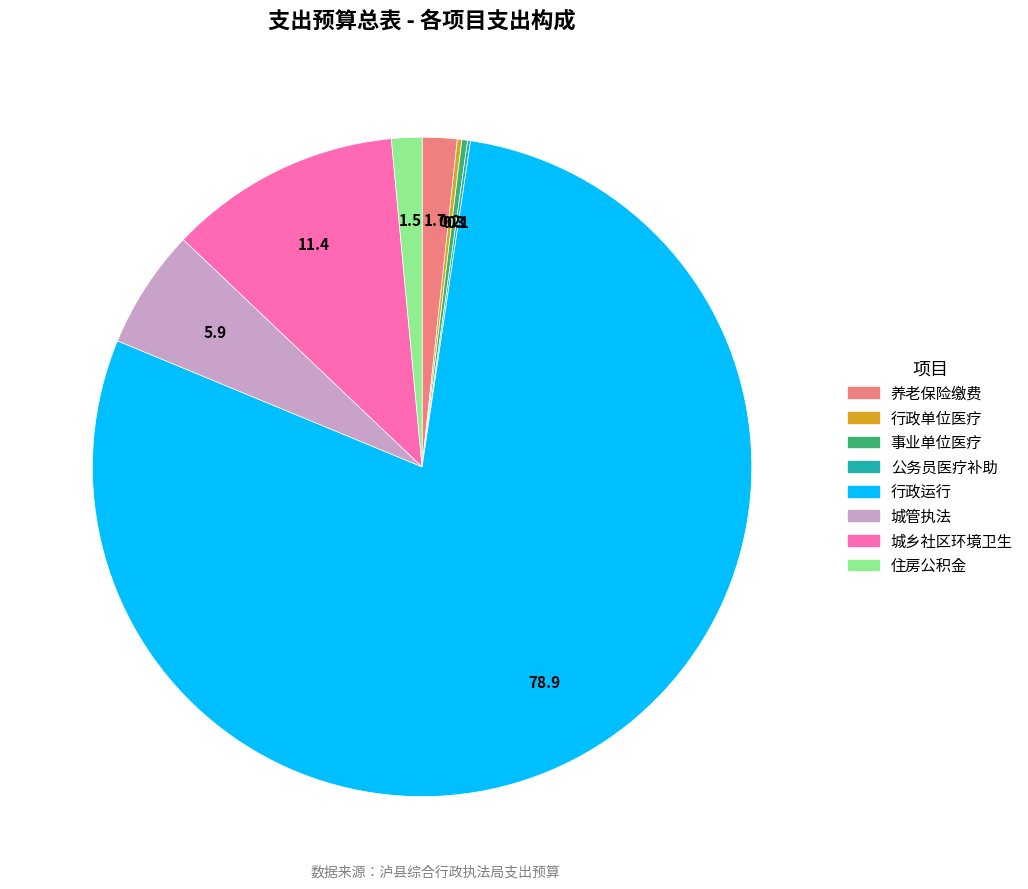

Approximately how many times larger is the value at 养老保险缴费 compared to 城管执法?

0.3